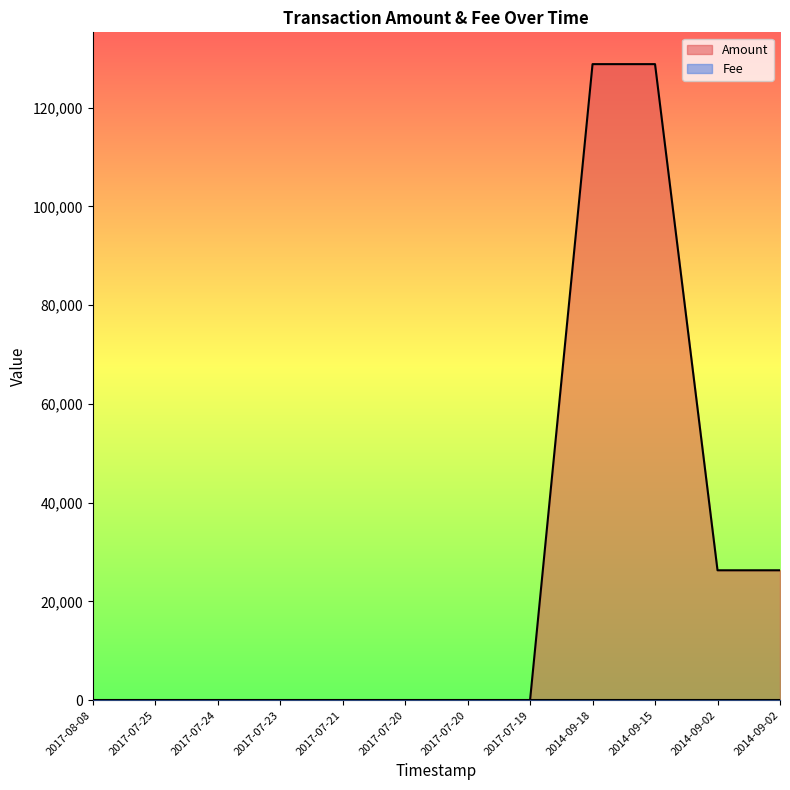

What is the label of the 7th point from the left?

2017-07-20